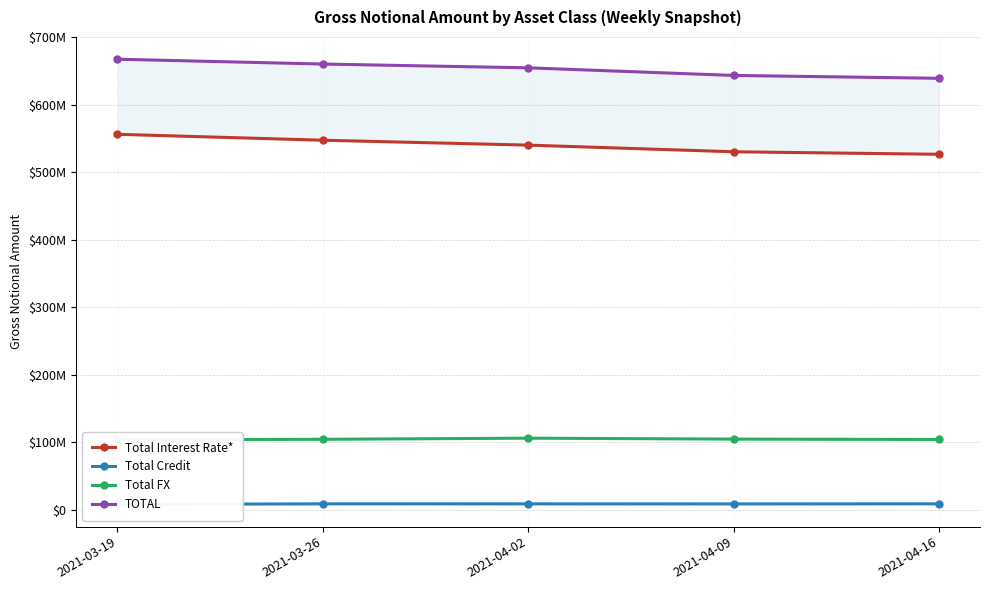

Rank the categories by TOTAL value from highest to lowest.

2021-03-19, 2021-03-26, 2021-04-02, 2021-04-09, 2021-04-16